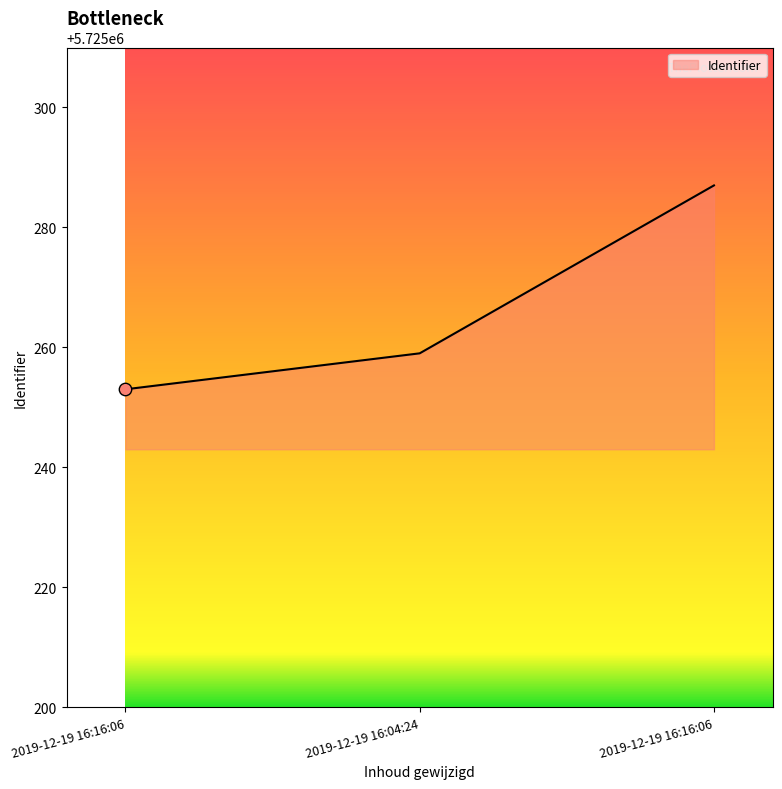

Between 2019-12-19 16:16:06 and 2019-12-19 16:16:06, which is larger?

2019-12-19 16:16:06